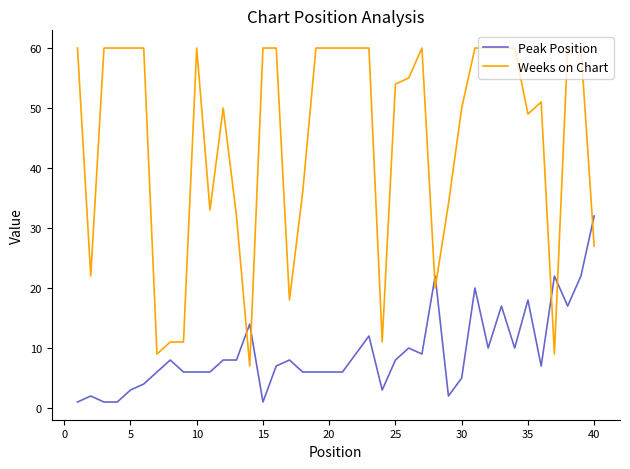

Which series has the largest range (max minus min)?

Weeks on Chart